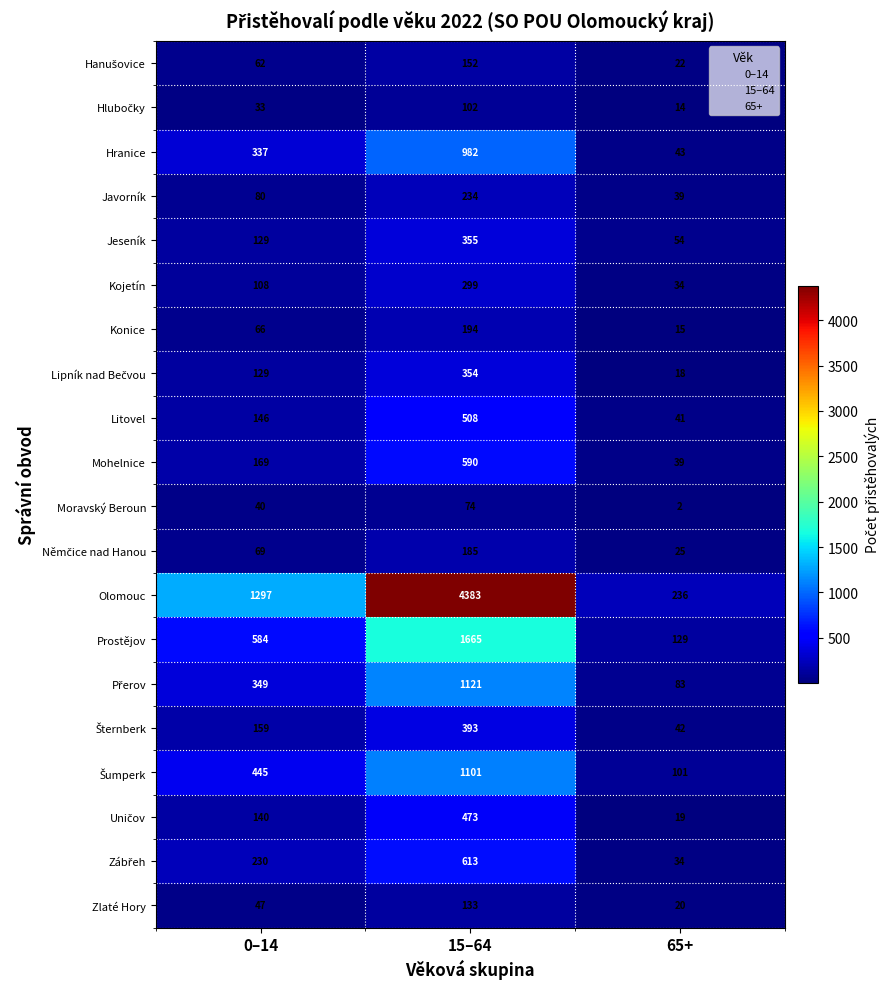

Rank the categories by Jeseník value from lowest to highest.

65+, 0–14, 15–64